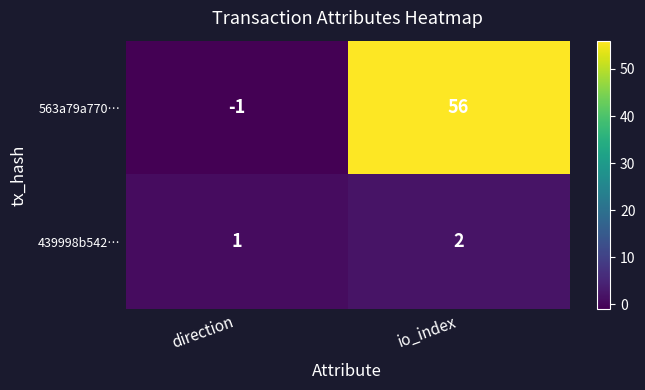

Between direction and io_index, which series saw the biggest shift?

563a79a770…